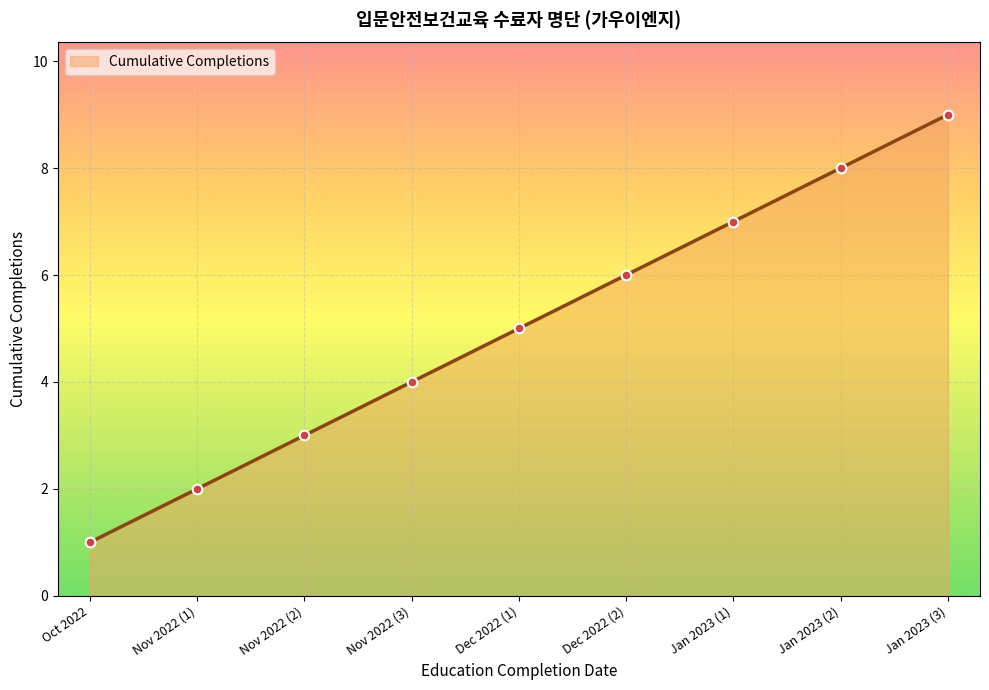

What is the smallest value displayed?

1